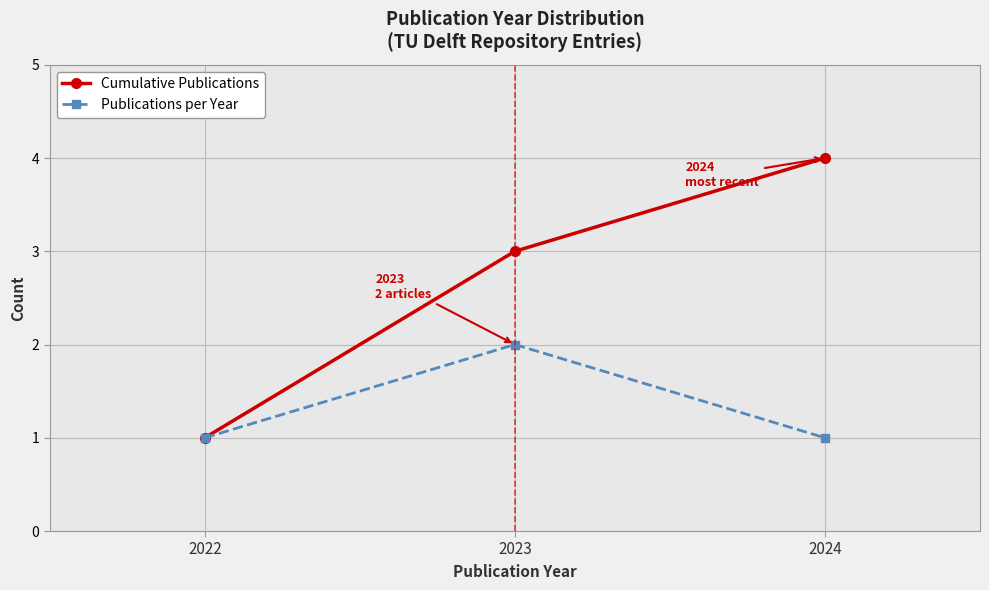

What are all the series names shown in the legend?

Cumulative Publications, Publications per Year